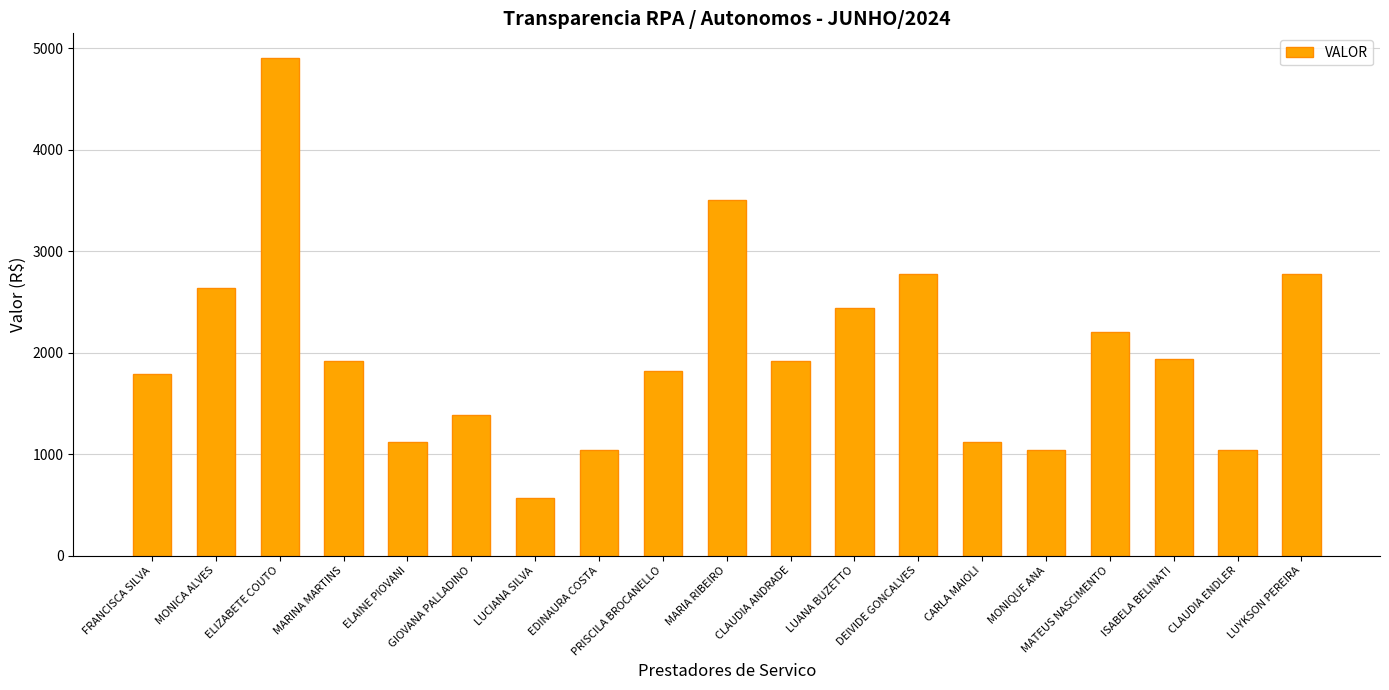

What is the change in value from LUANA BUZETTO to MATEUS NASCIMENTO?

-236.6